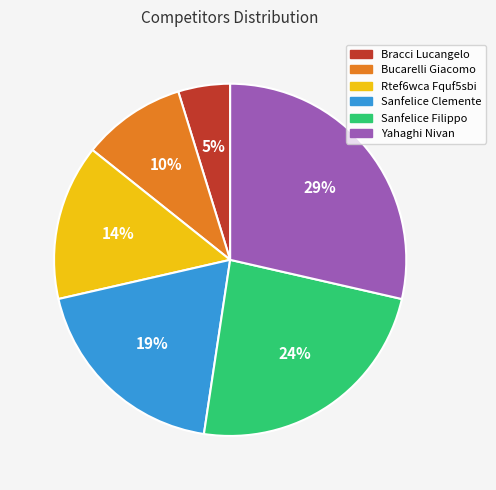

Does Yahaghi Nivan account for over 50% of the chart?

No